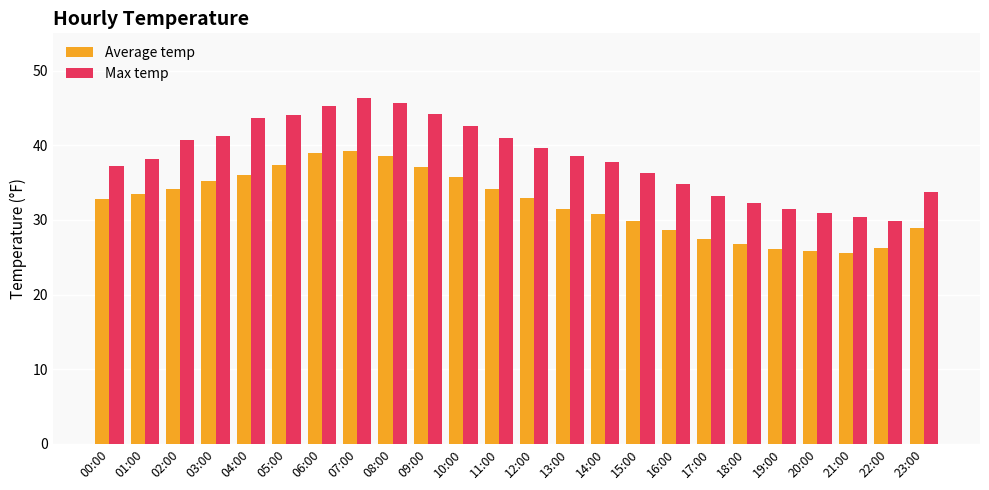

How many categories are shown in the chart?

24